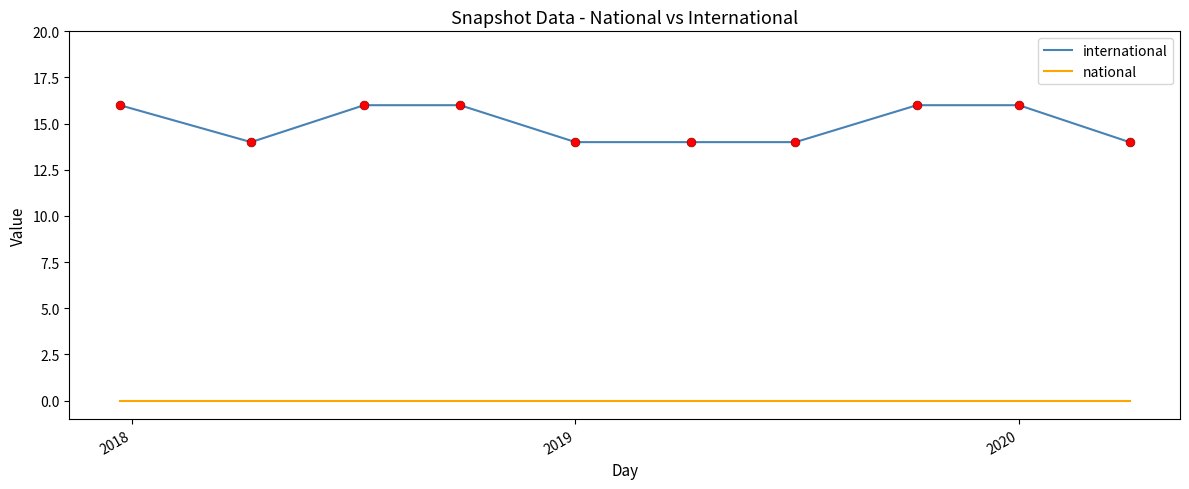

Which series has the largest total across all categories?

international